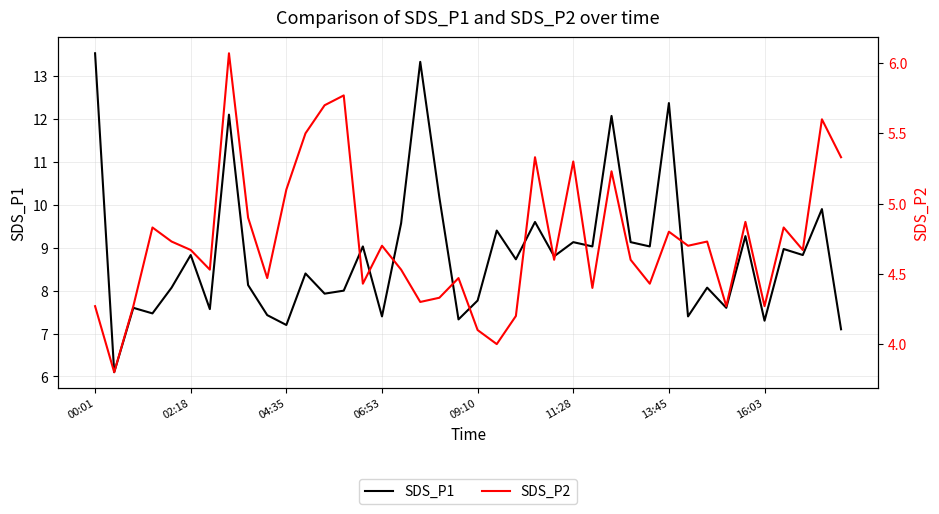

What is the maximum value for SDS_P2?

6.1